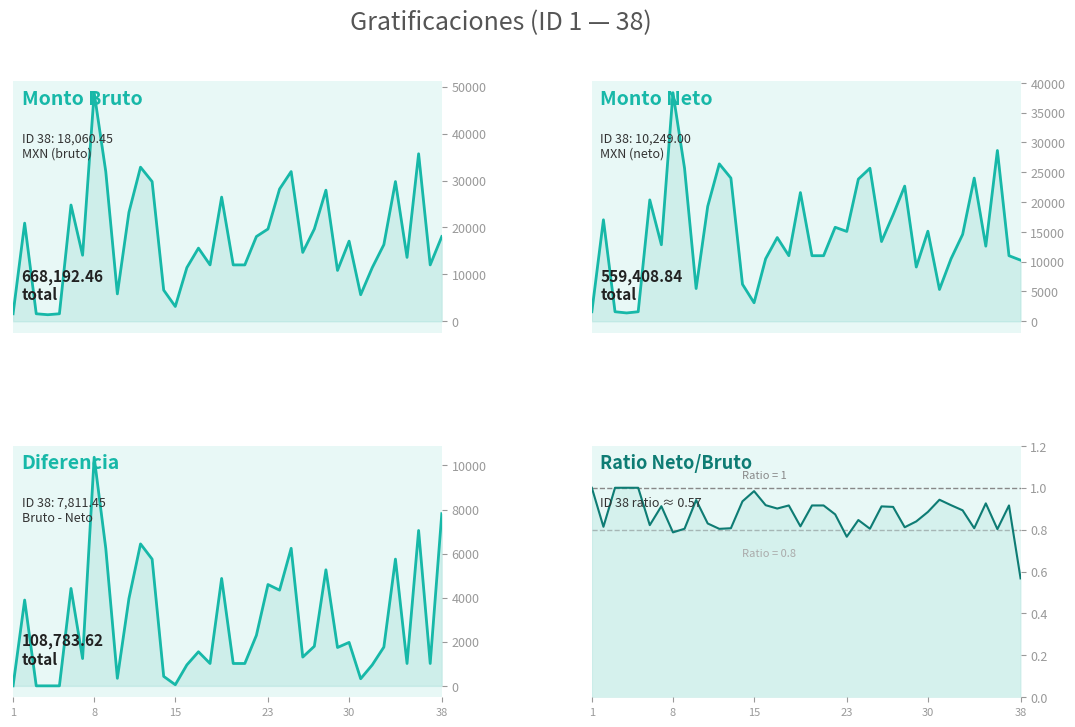

In Diferencia (Bruto - Neto), how many points are higher than both neighbors (excluding endpoints)?

12